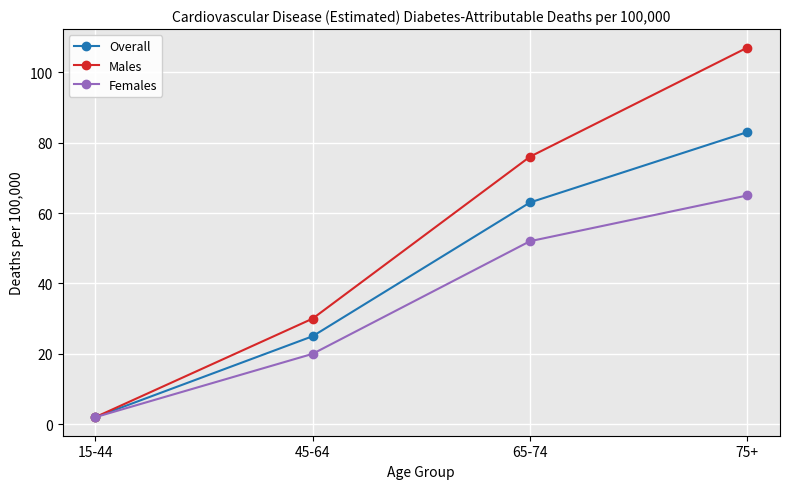

At 75+, list the series in order from largest to smallest.

Males, Overall, Females